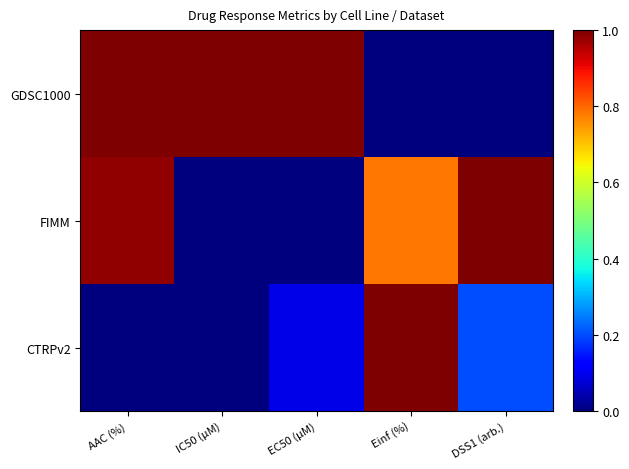

Reading left to right, what are all the values shown in this chart?

GDSC1000: AAC (%)=1.0	IC50 (µM)=1.0	EC50 (µM)=1.0	Einf (%)=0.0	DSS1 (arb.)=0.0
FIMM: AAC (%)=1.0	IC50 (µM)=0.0	EC50 (µM)=0.0	Einf (%)=0.8	DSS1 (arb.)=1.0
CTRPv2: AAC (%)=0.0	IC50 (µM)=0.0	EC50 (µM)=0.1	Einf (%)=1.0	DSS1 (arb.)=0.2